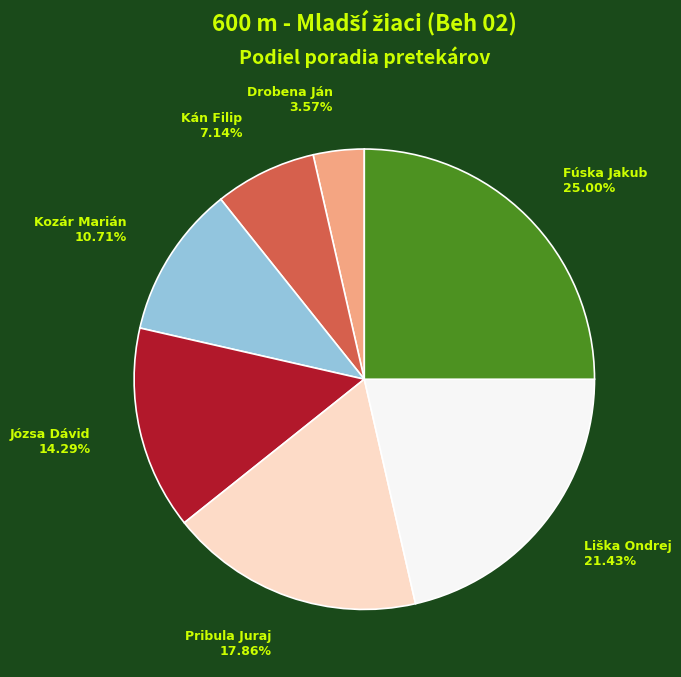

Is Fúska Jakub the majority of the pie?

No